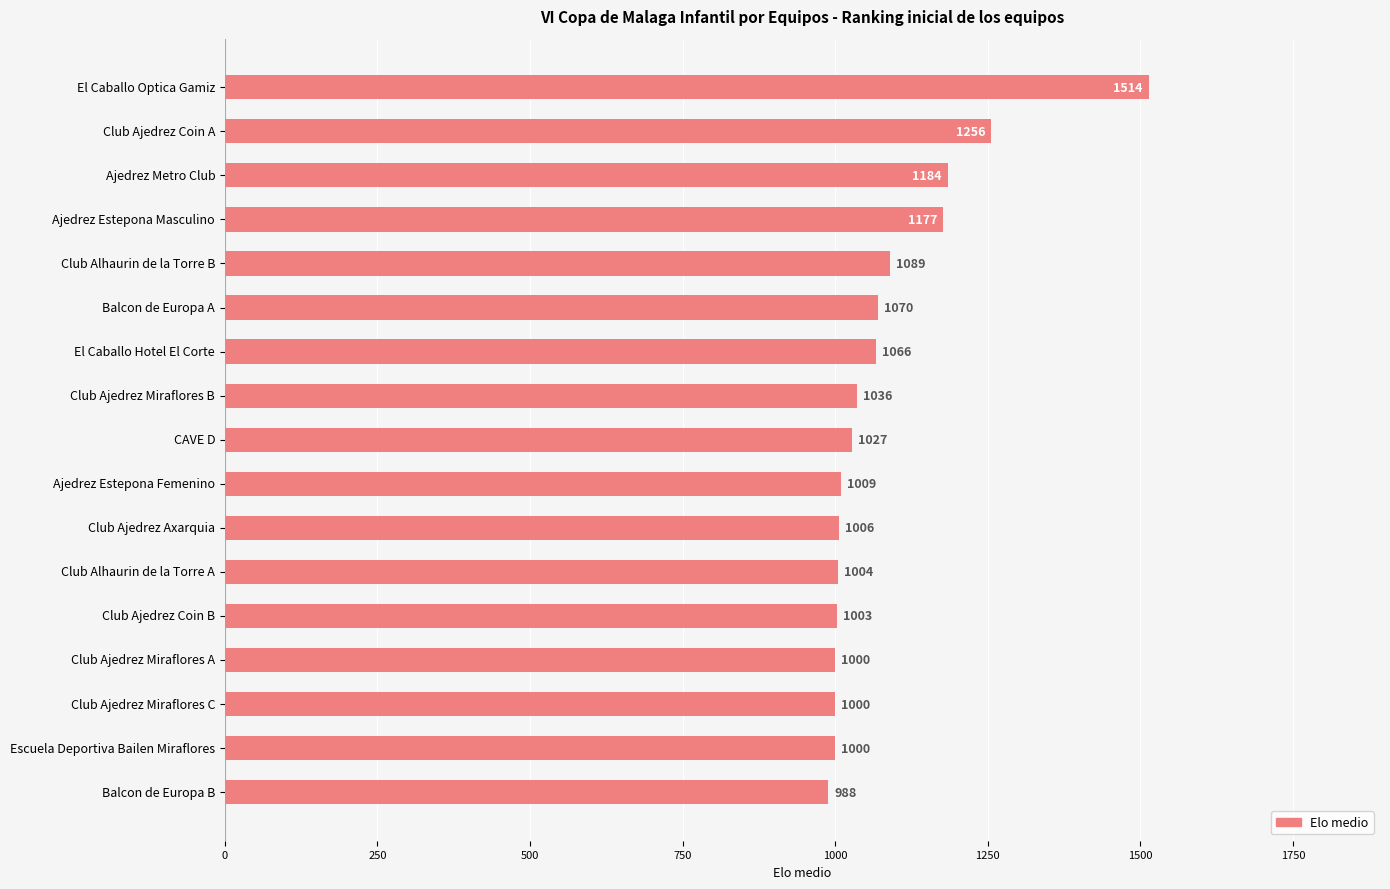

What is the approximate value at Club Alhaurin de la Torre B, to the nearest 100?

1100